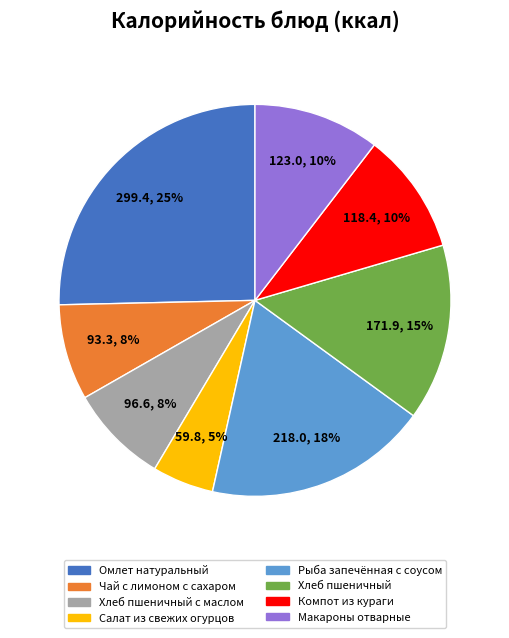

Is there any slice that represents more than half of the pie?

No